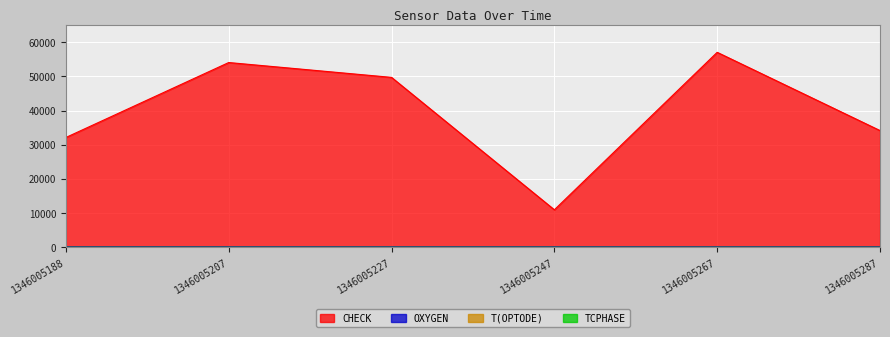

What are all the series names shown in the legend?

OXYGEN, T(OPTODE), TCPHASE, CHECK